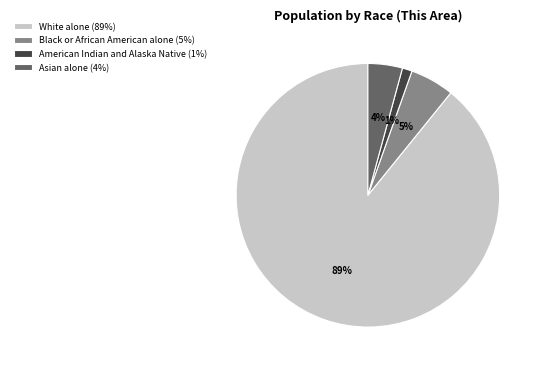

Between White alone (89%) and Black or African American alone (5%), which is larger?

White alone (89%)